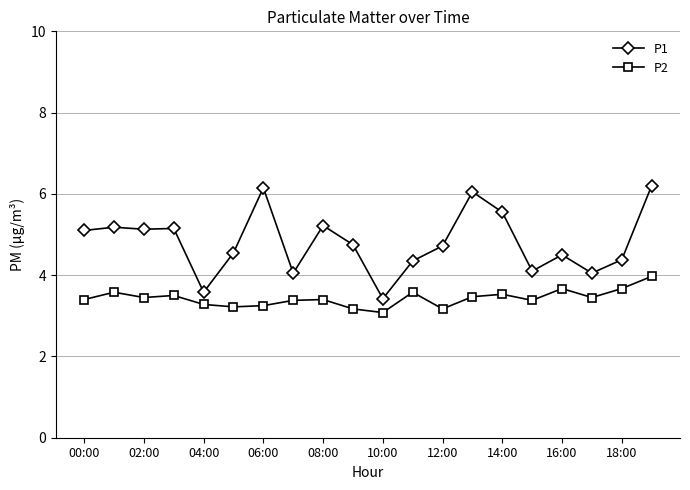

Rank the series by their average value, from highest to lowest.

P1, P2